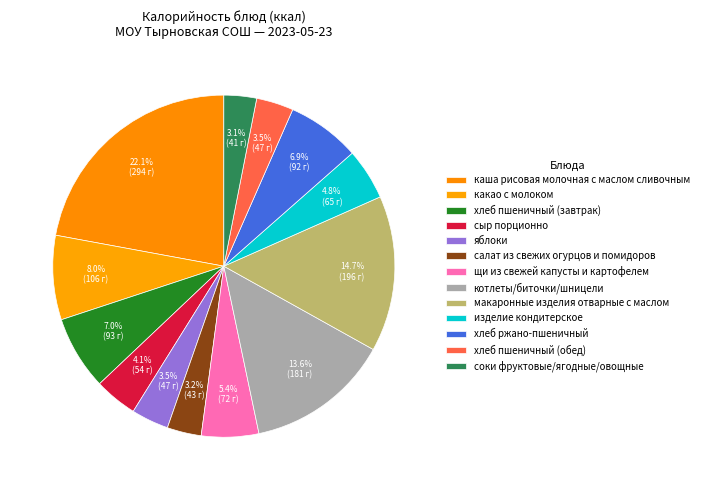

Which slice is the smallest?

соки фруктовые/ягодные/овощные